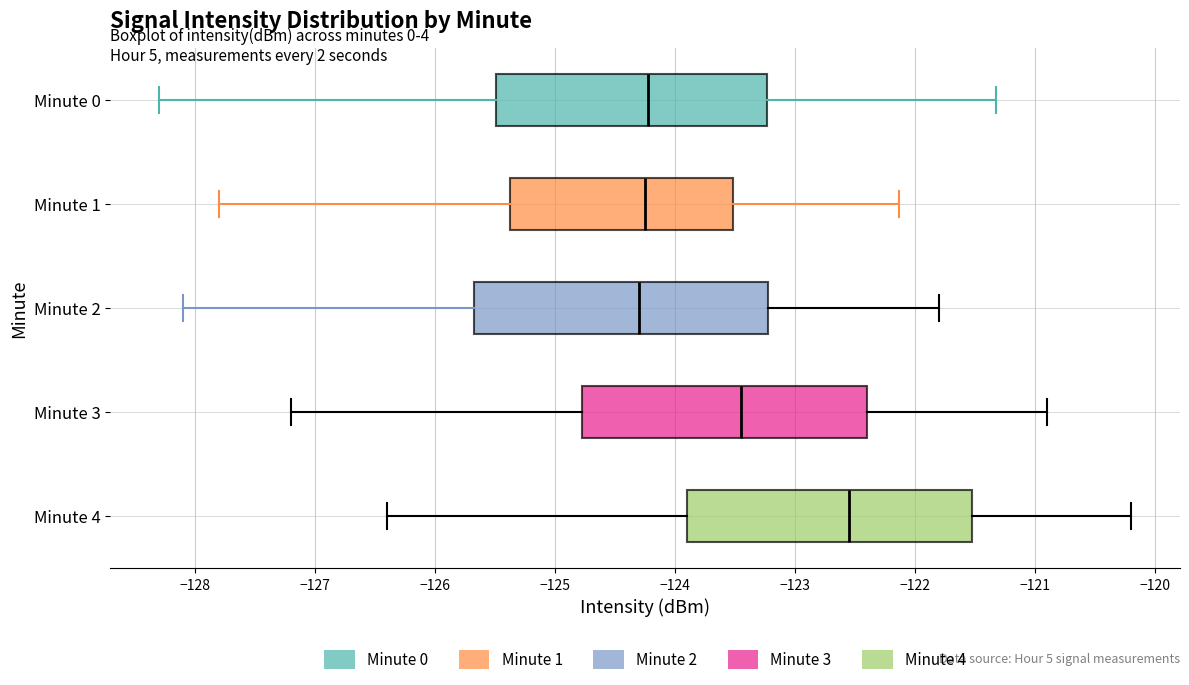

Reading bottom to top, read every box against the x-axis: the position of its median line, the range the box covers, and the ends of its whiskers. The values are not printed on the chart, so give them approximately, as read against the axis.

Minute 4: median -122.5, box -123.9 to -121.5, whiskers -126.4 to -120.2
Minute 3: median -123.4, box -124.8 to -122.4, whiskers -127.2 to -120.9
Minute 2: median -124.3, box -125.7 to -123.2, whiskers -128.1 to -121.8
Minute 1: median -124.2, box -125.4 to -123.5, whiskers -127.8 to -122.1
Minute 0: median -124.2, box -125.5 to -123.2, whiskers -128.3 to -121.3